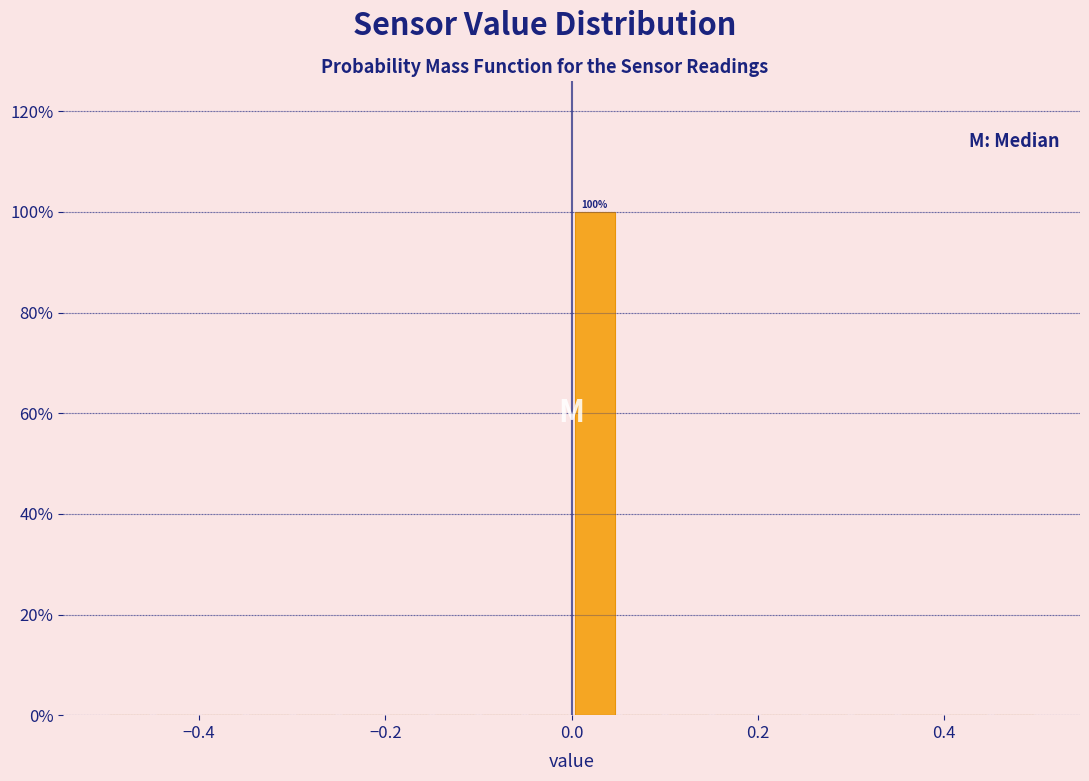

Around what value on the x-axis is the tallest bar? Give the approximate position of its centre, as read against the axis.

0.02